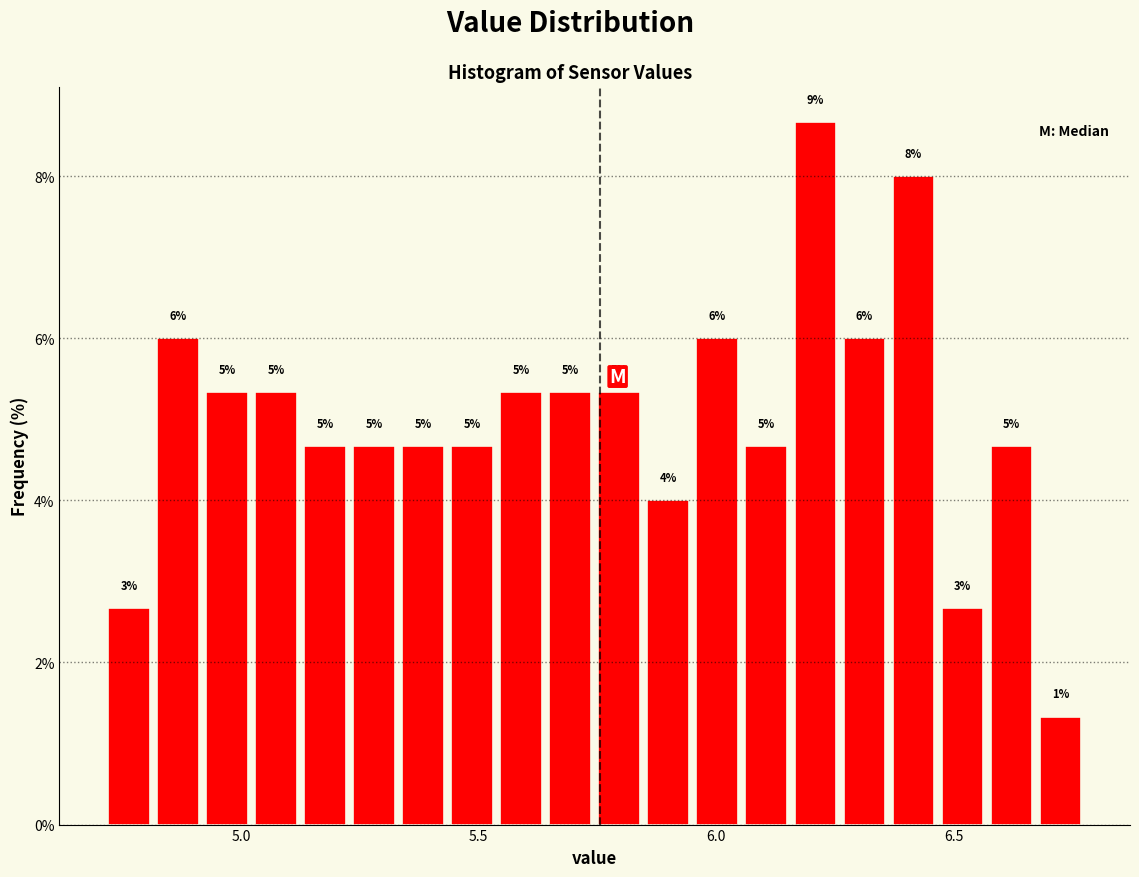

Around what value on the x-axis is the tallest bar? Give the approximate position of its centre, as read against the axis.

6.20